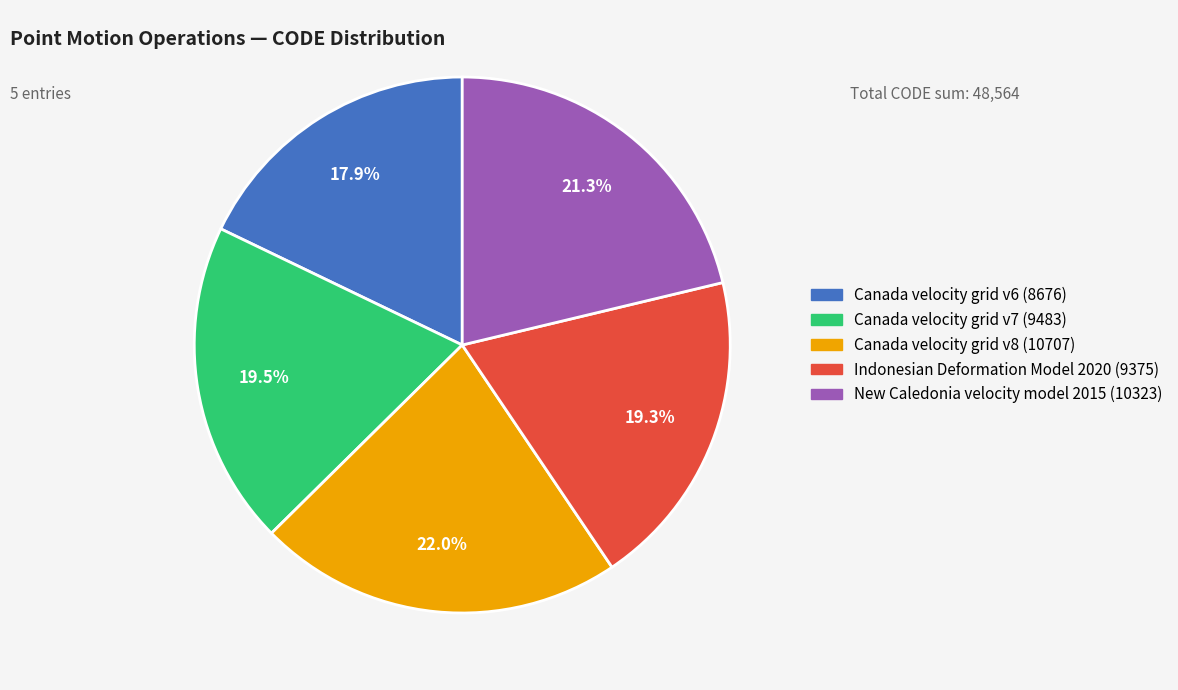

Does Canada velocity grid v7 account for over 50% of the chart?

No